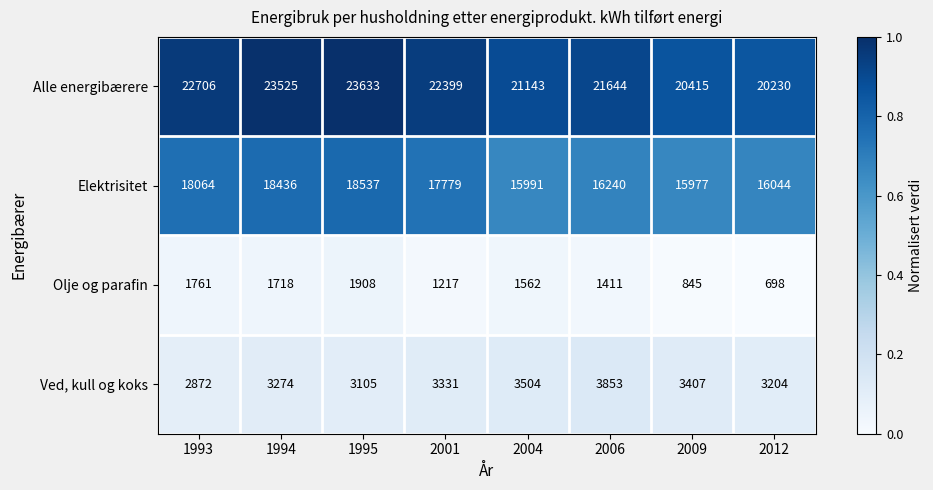

What is the minimum value shown in the chart?

698